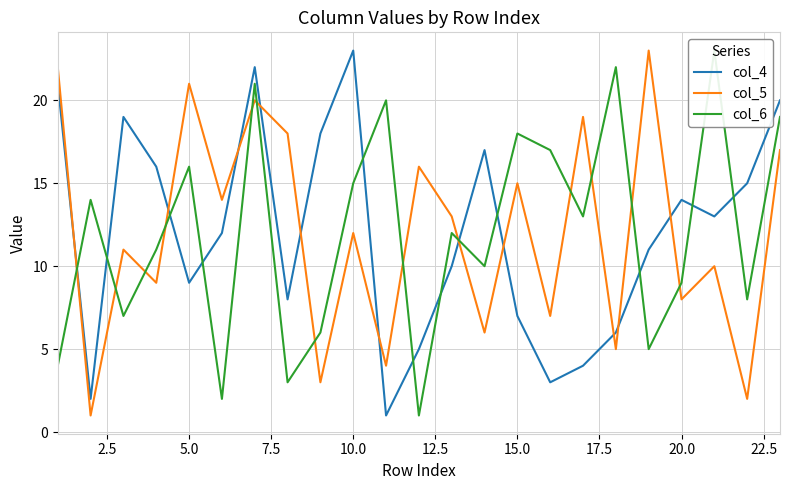

After their last crossing, which series has the higher values: col_4 or col_6?

col_4